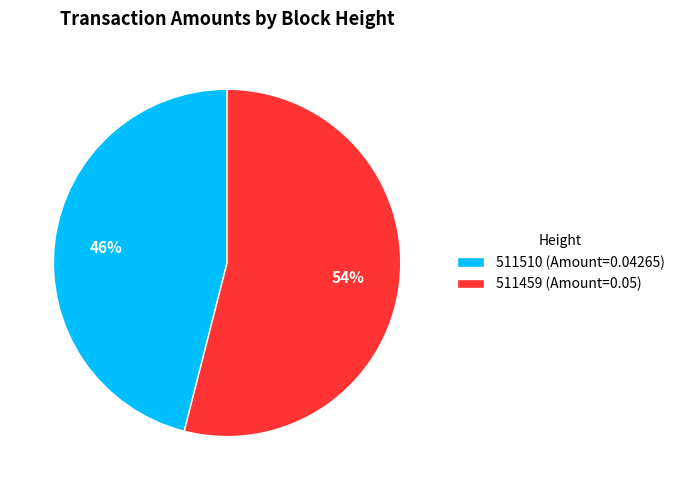

Rank the categories by value from lowest to highest.

511510, 511459